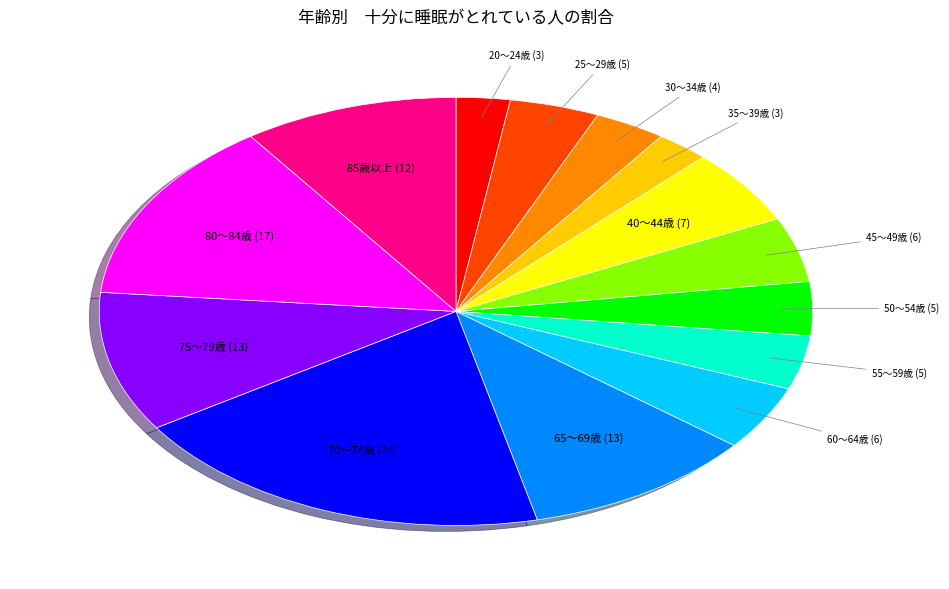

The 85歳以上 slice represents 10% of the pie. True or false?

True